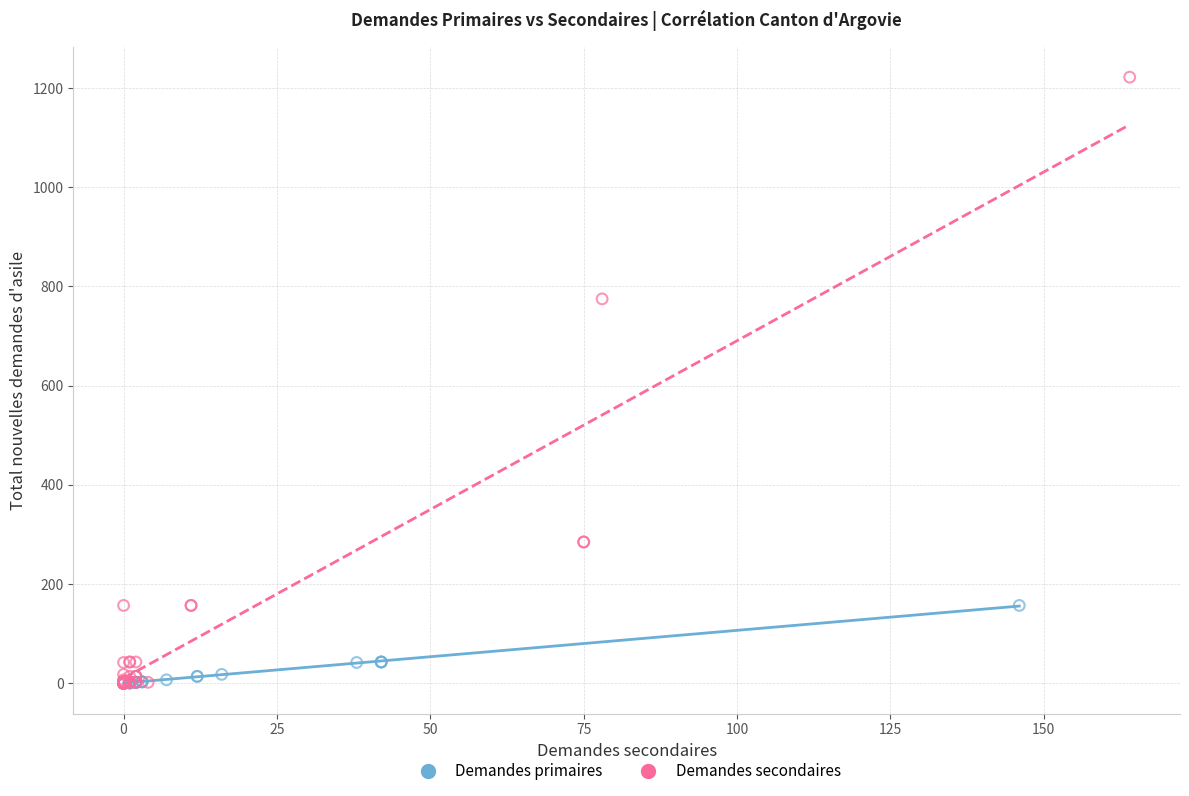

Which series reaches the maximum Y coordinate?

Demandes secondaires